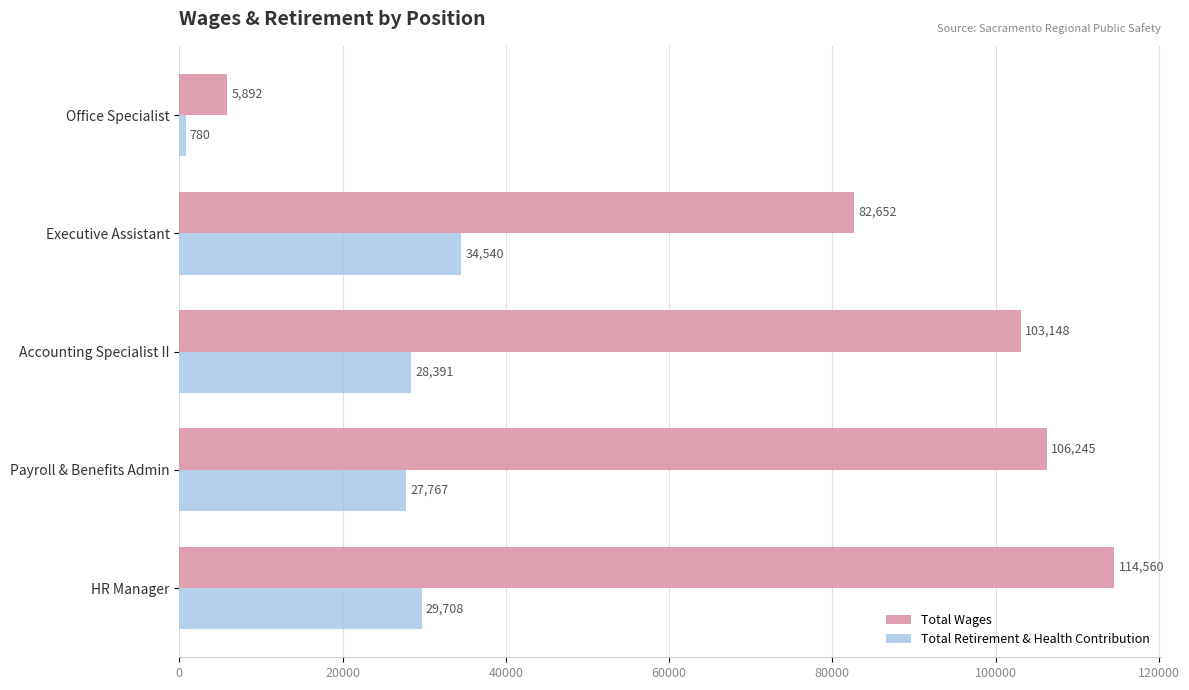

True or false: Total Wages has a value of 5892 at Office Specialist.

True